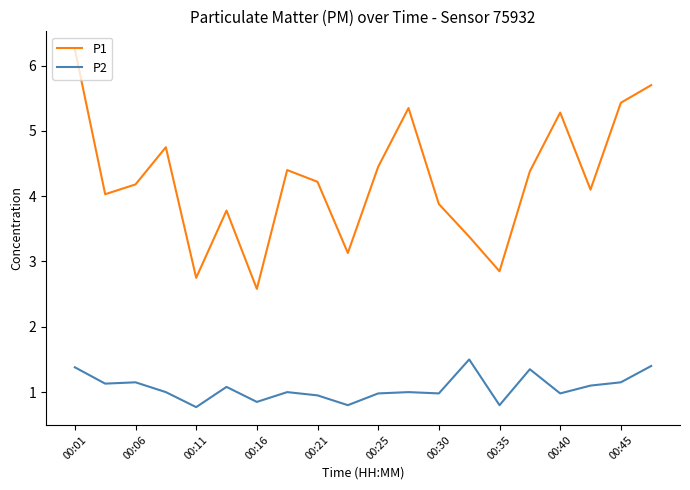

In P1, how many points are lower than both neighbors (excluding endpoints)?

6